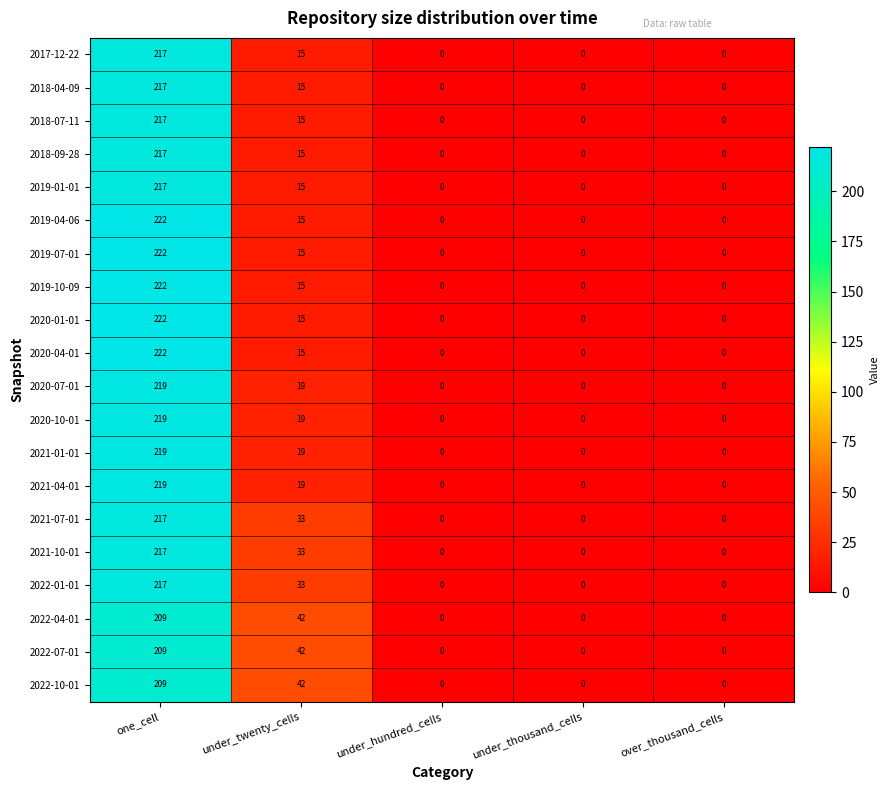

What is the difference between the maximum and minimum values in the 2019-01-01 series?

217